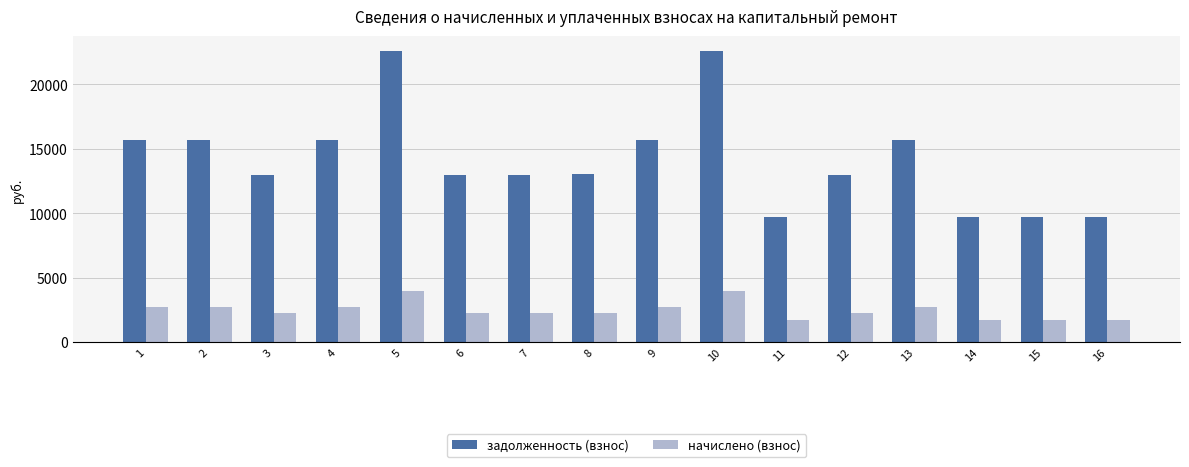

What is the lowest value of the начислено (взнос) series?

1696.5